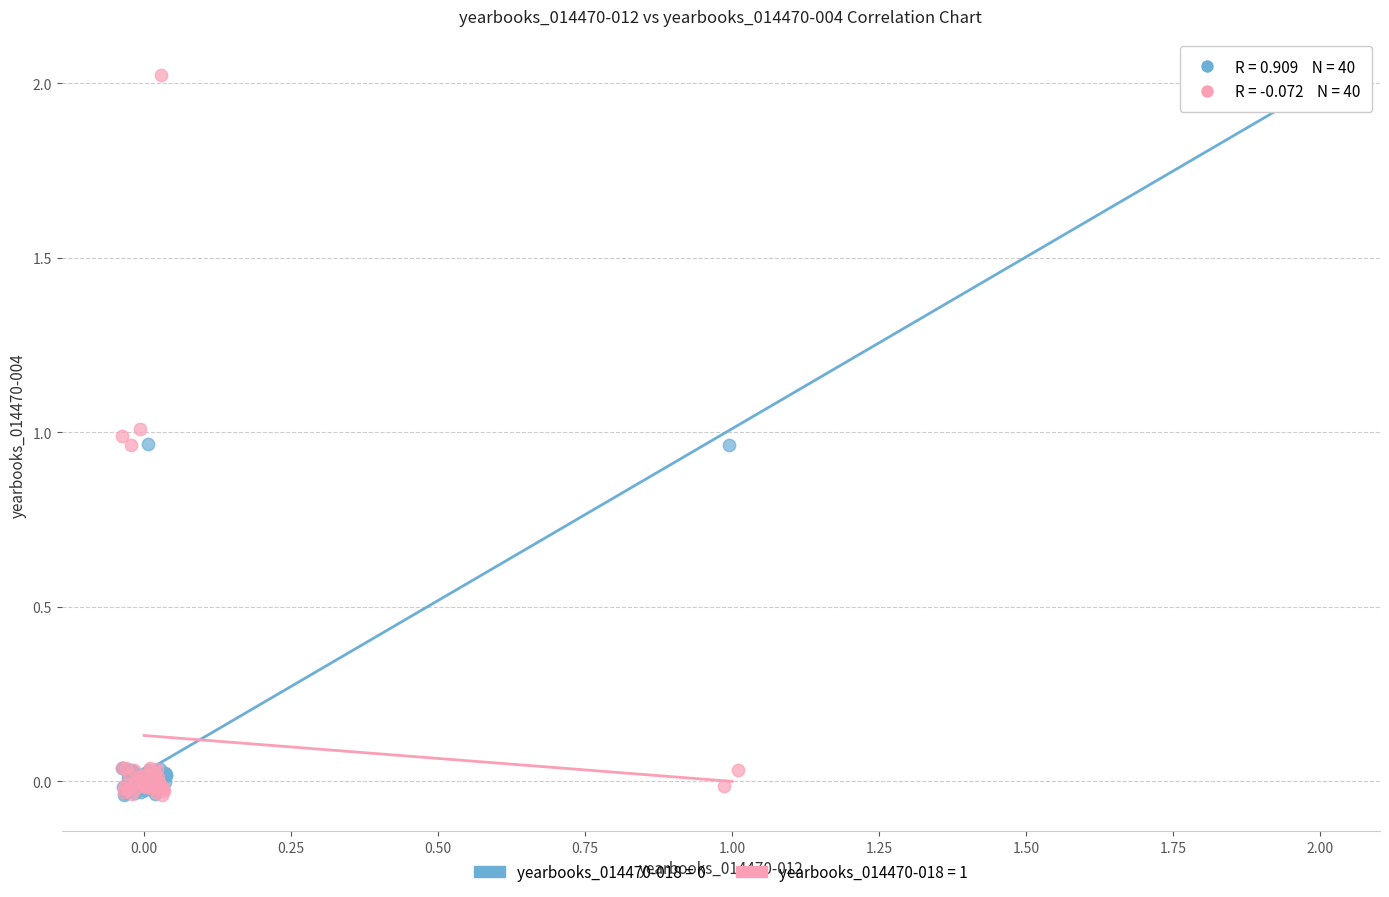

Which series has the largest Y range (max minus min)?

yearbooks_014470-018 = 1